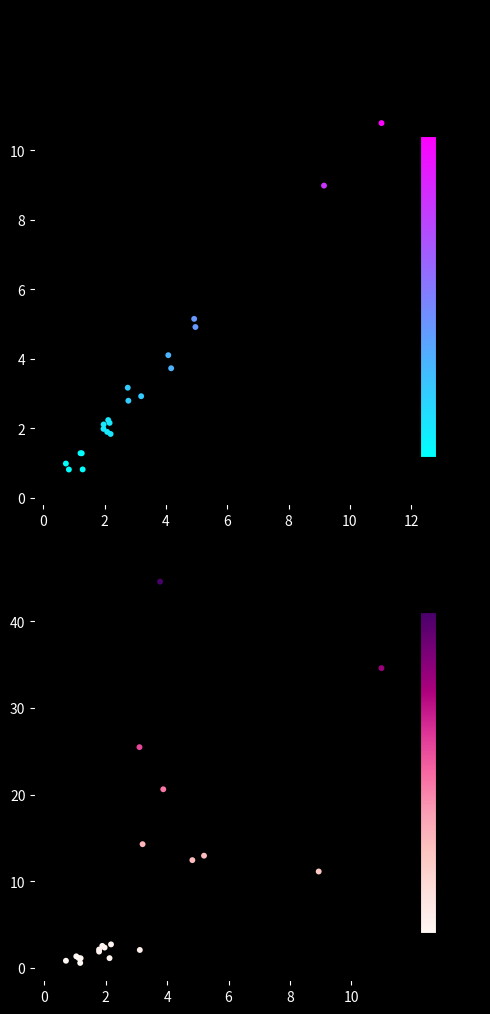

The Хиты series shows 1.0 at 9. True or false?

False